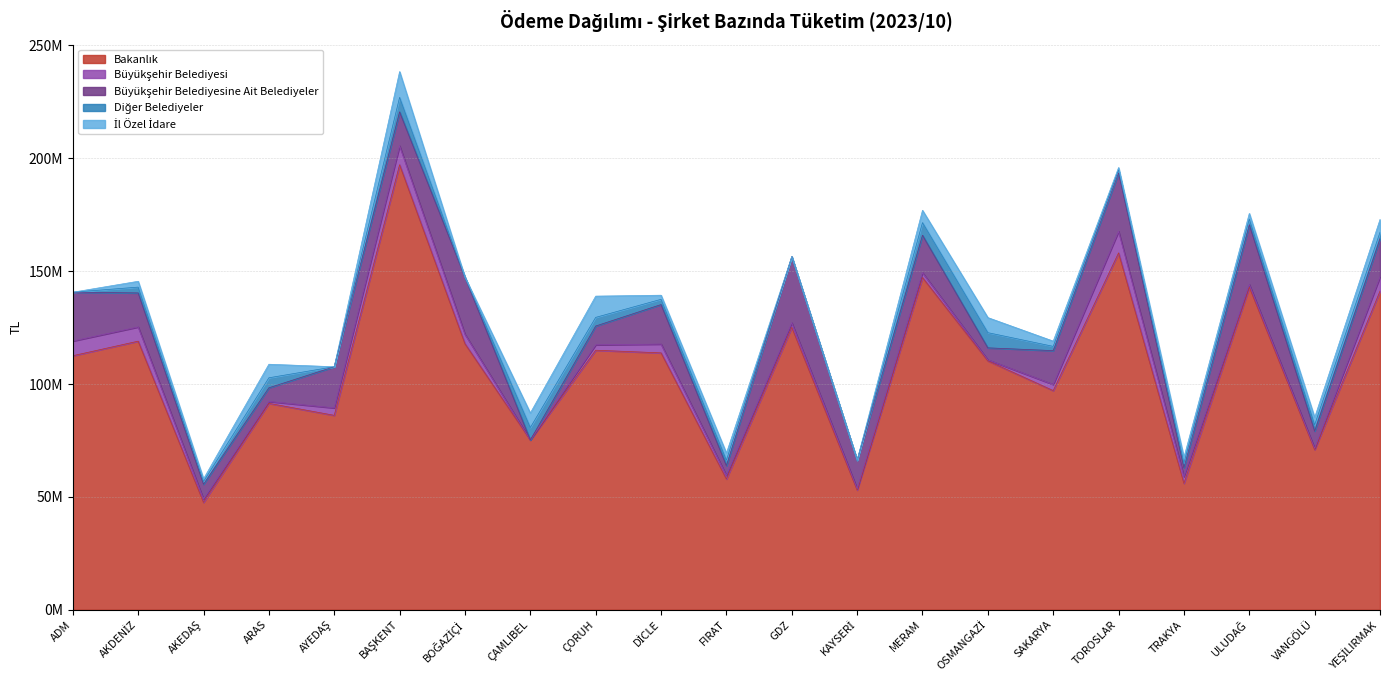

How many series are shown in this chart?

5